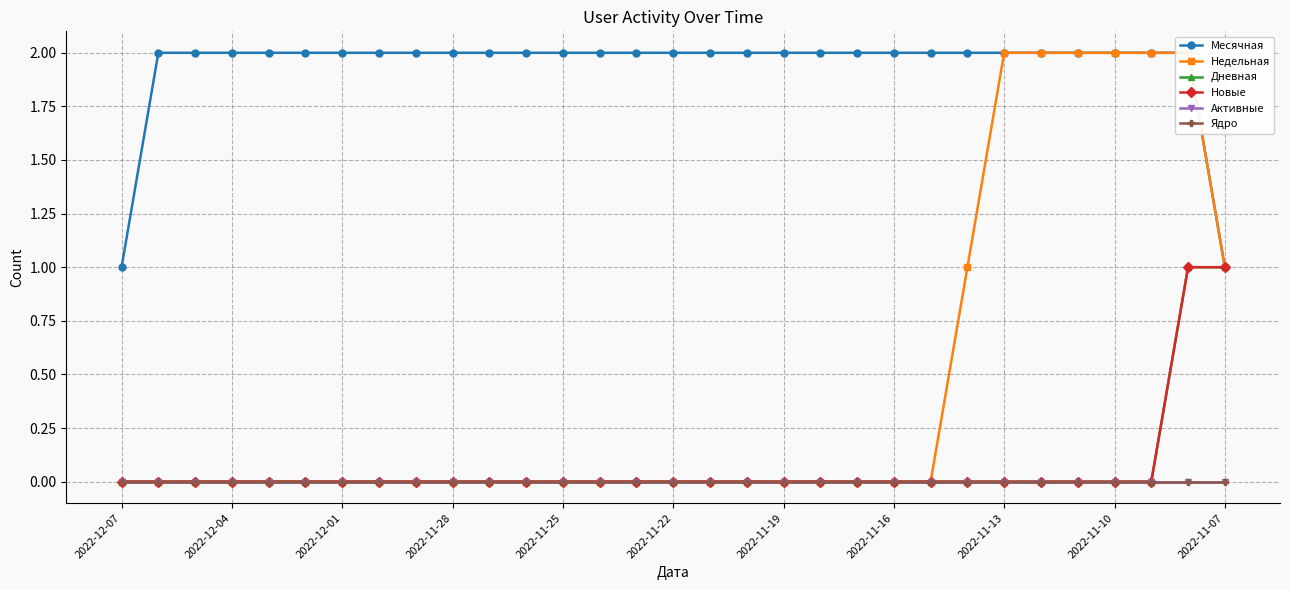

Rank the series by their maximum value, from highest to lowest.

Месячная, Недельная, Дневная, Новые, Активные, Ядро